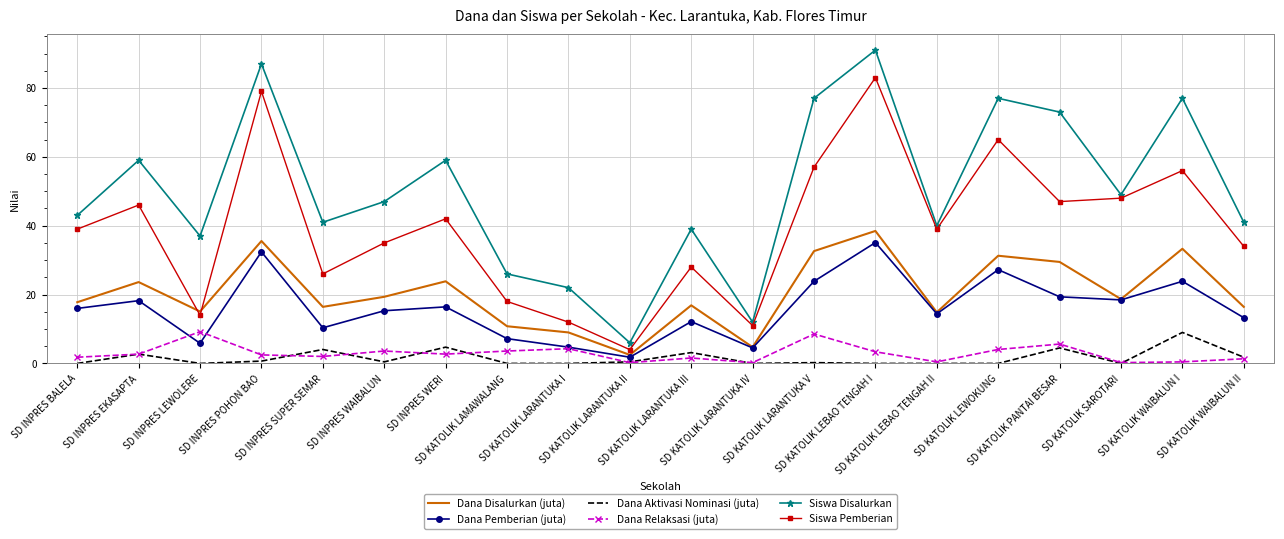

Which series has the widest spread of values?

Siswa Disalurkan